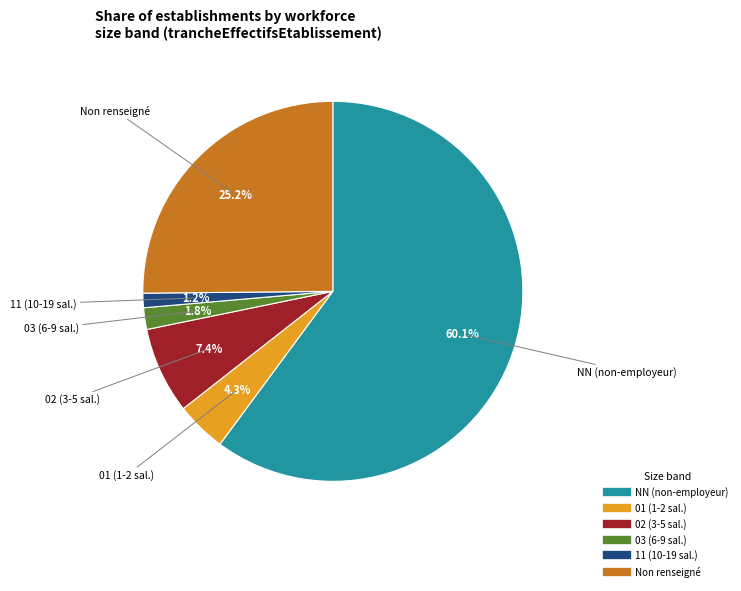

Does any single category account for the majority?

Yes